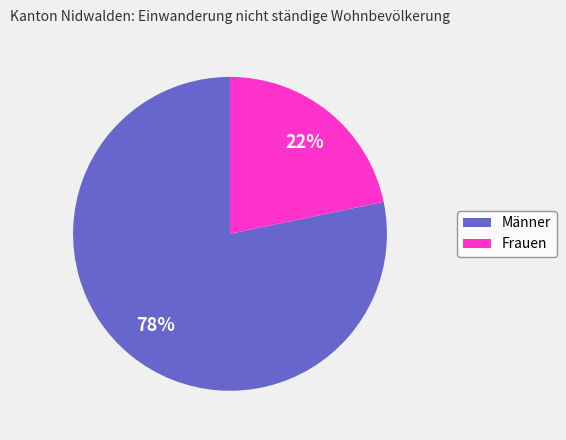

To the nearest percent, what is the average slice percentage?

50%